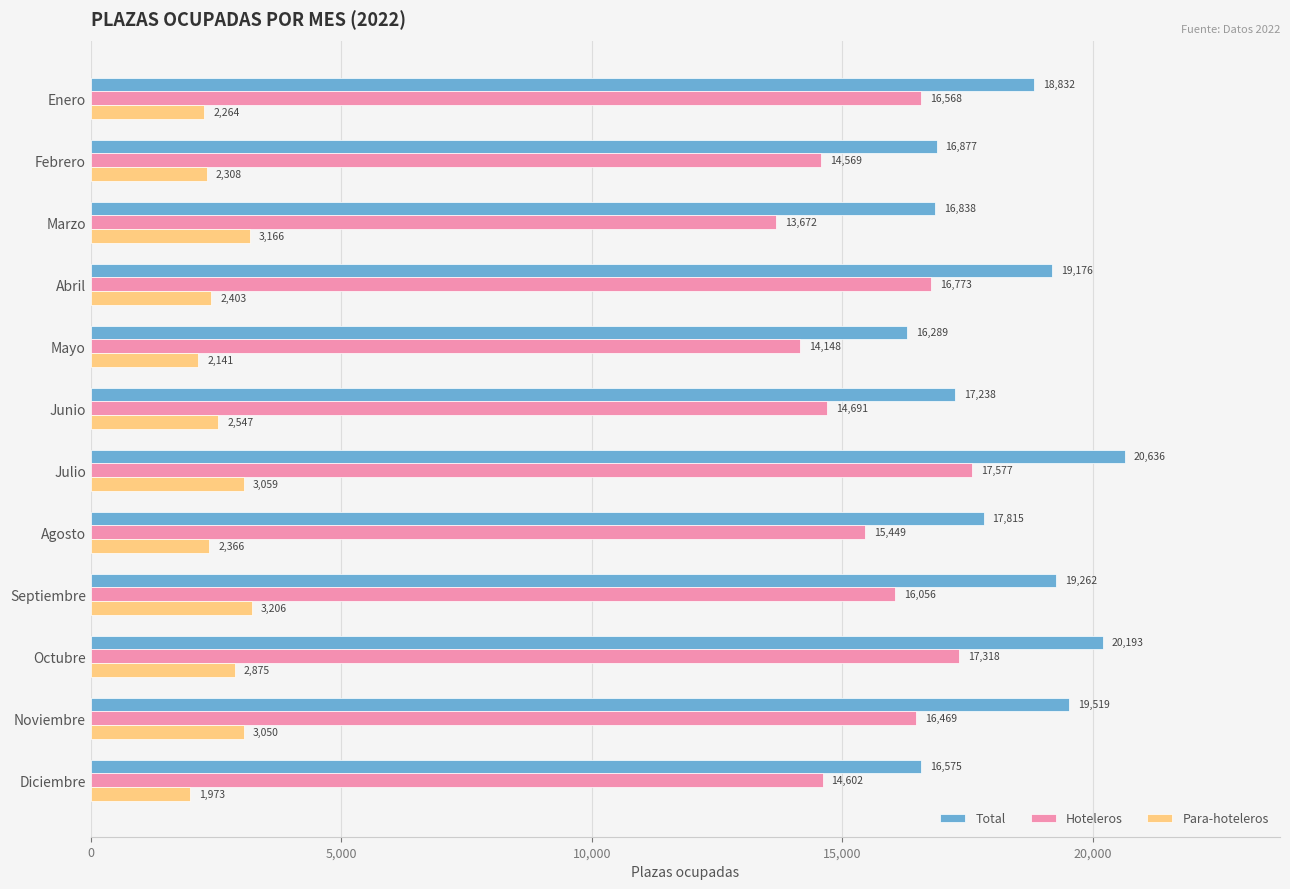

What is the difference between the highest and lowest values at Marzo?

13672